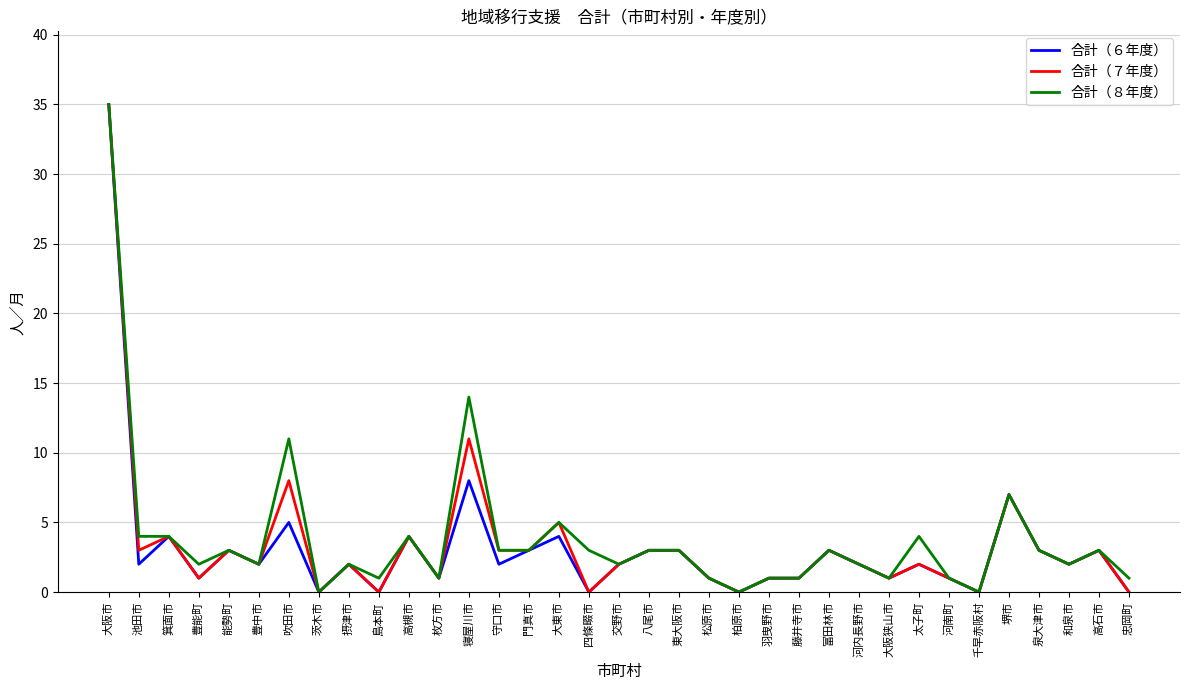

Where is 合計（６年度） nearest to the value 17?

寝屋川市